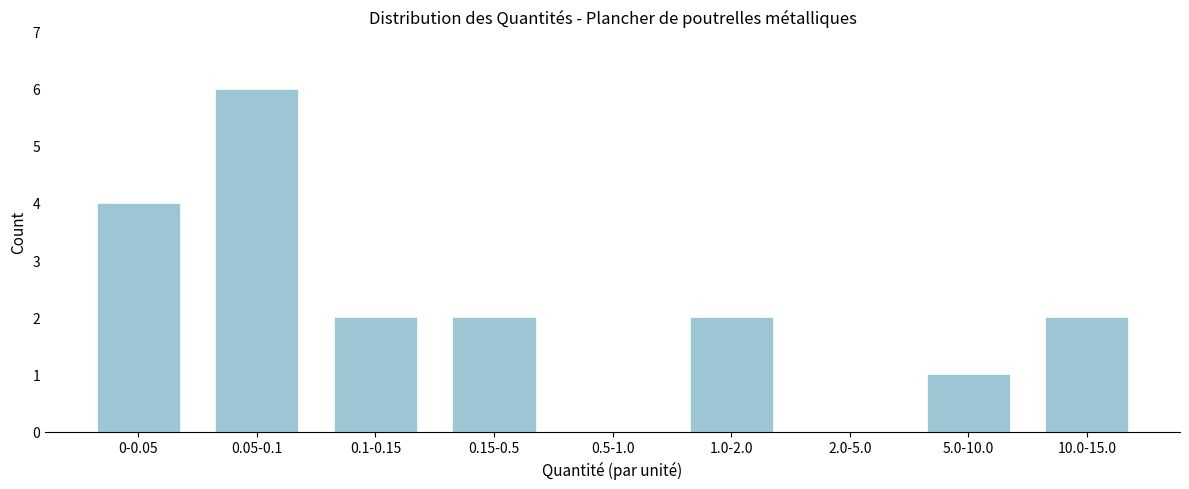

Reading left to right, what are all the values shown in this chart?

0-0.05=4	0.05-0.1=6	0.1-0.15=2	0.15-0.5=2	0.5-1.0=0	1.0-2.0=2	2.0-5.0=0	5.0-10.0=1	10.0-15.0=2